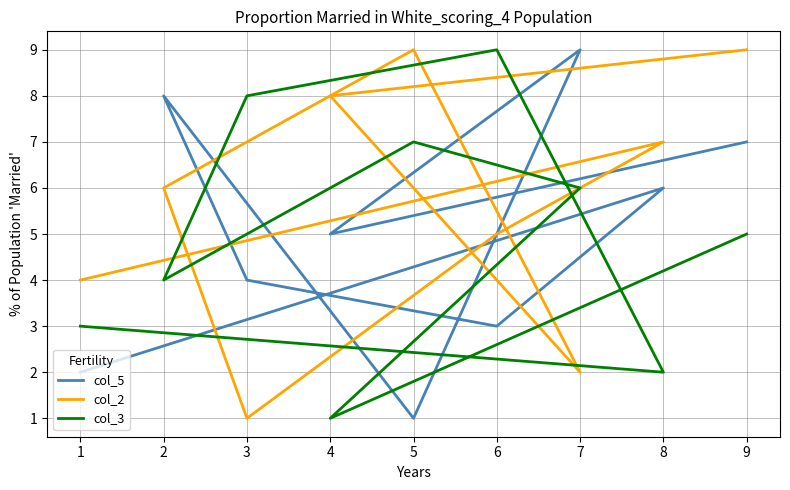

Does the chart have visible grid lines?

Yes